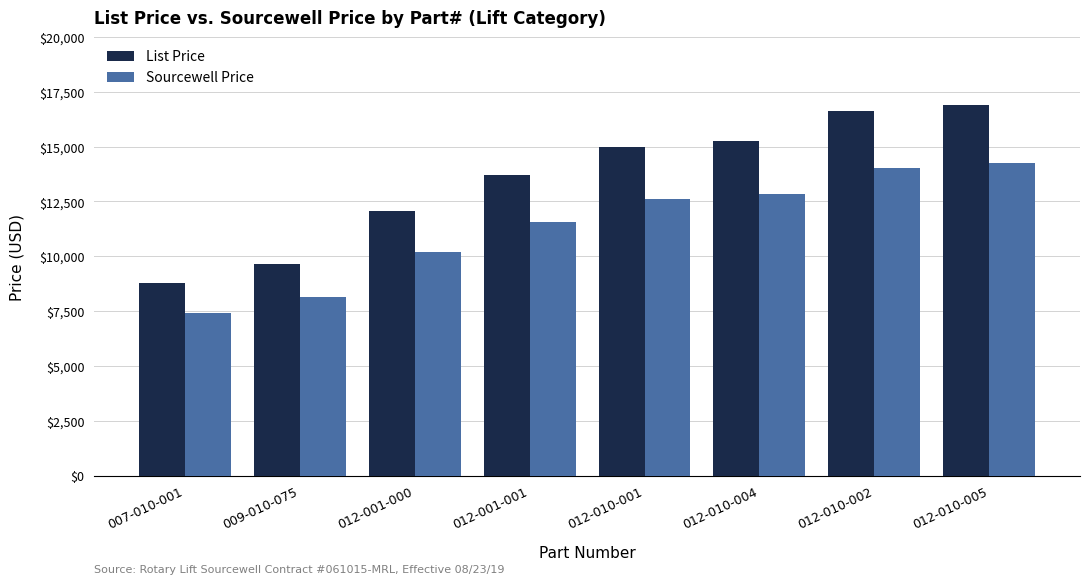

List the series in order of their peak value, lowest first.

Sourcewell Price, List Price